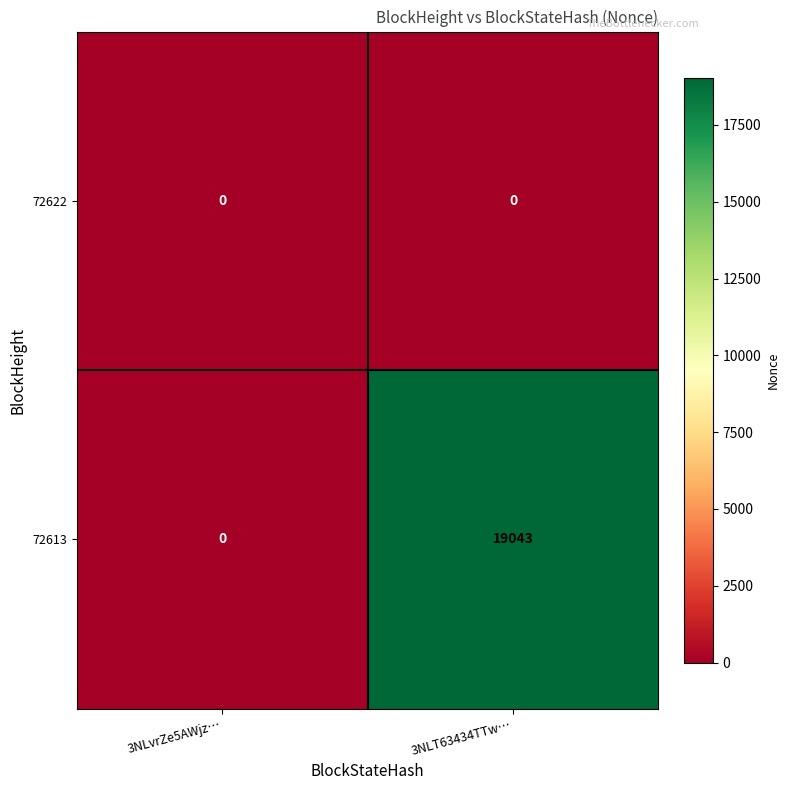

At how many categories does at least one series exceed 18738?

1